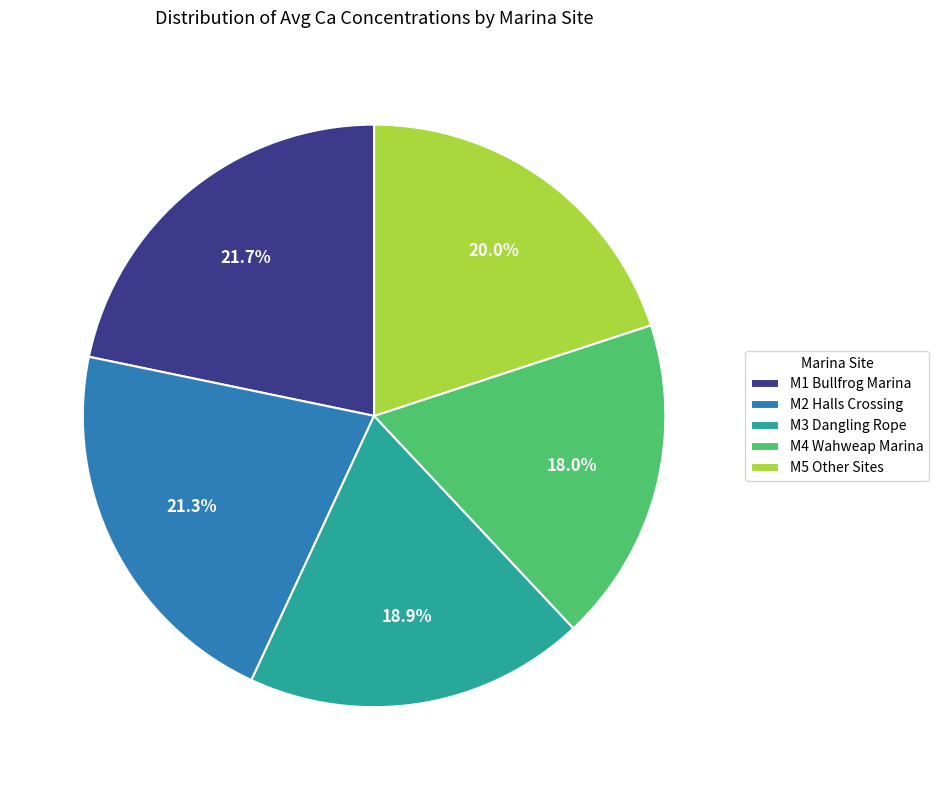

How many slices are in this pie chart?

5